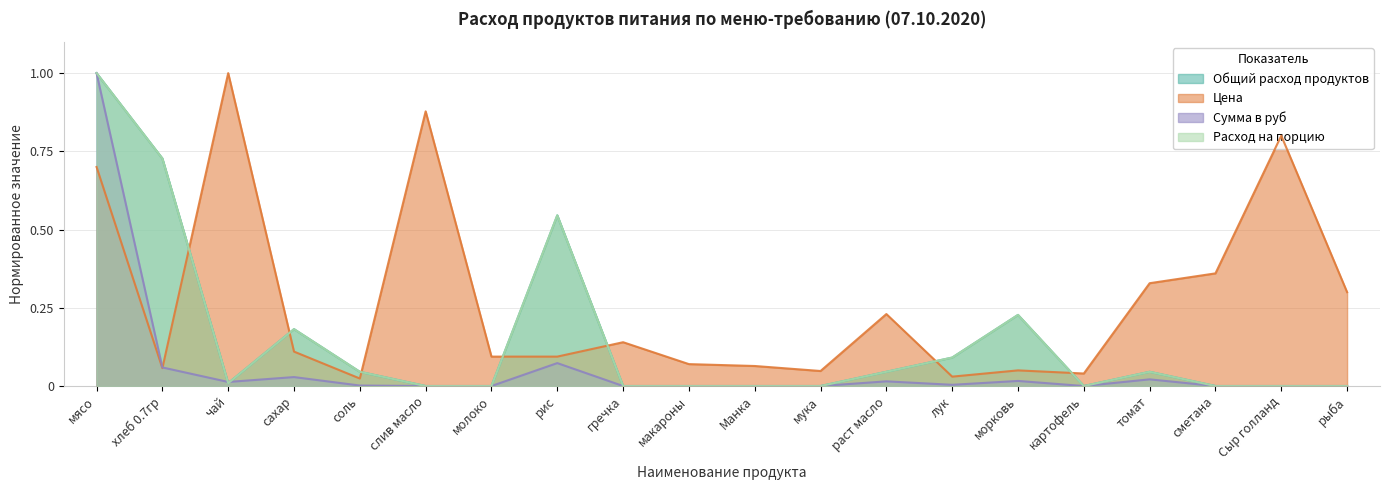

Rank the categories by Сумма в руб value from highest to lowest.

мясо, рис, хлеб 0.7гр, сахар, томат, морковь, раст масло, чай, лук, соль, слив масло, молоко, гречка, макароны, Манка, мука, картофель, сметана, Сыр голланд, рыба